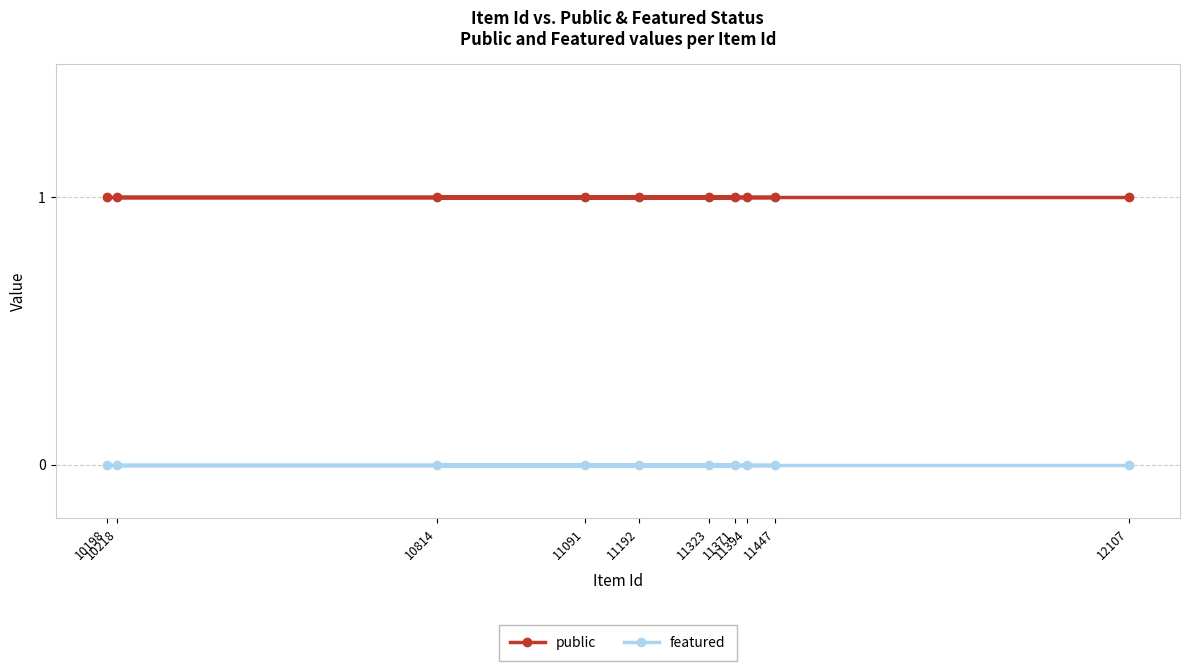

List the series in order of their peak value, highest first.

public, featured